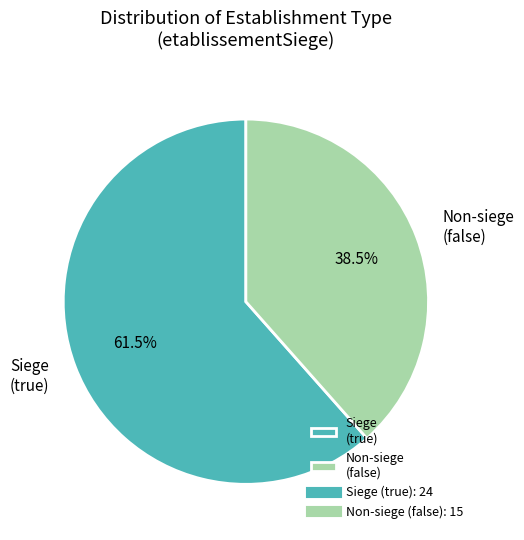

How many slices are in this pie chart?

2